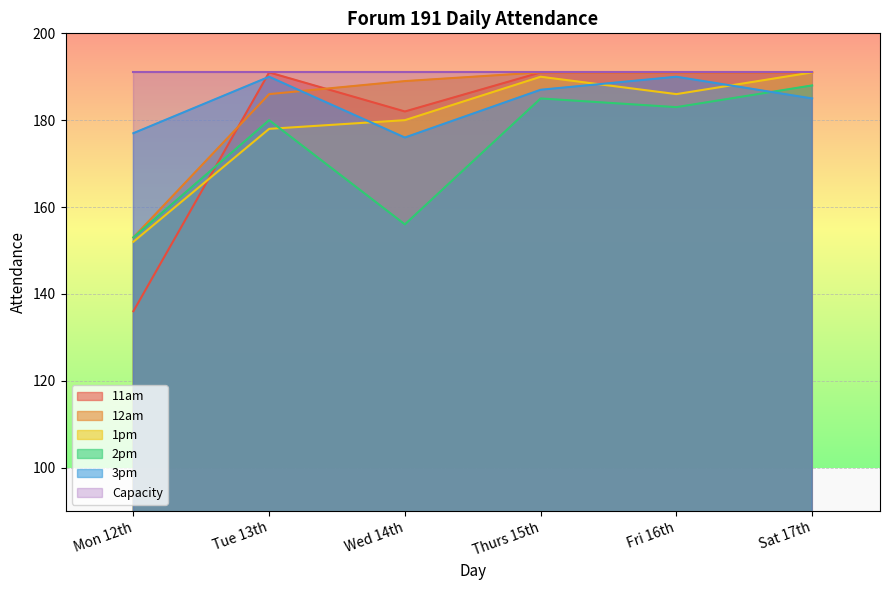

Rank the categories by 2pm value from highest to lowest.

Sat 17th, Thurs 15th, Fri 16th, Tue 13th, Wed 14th, Mon 12th